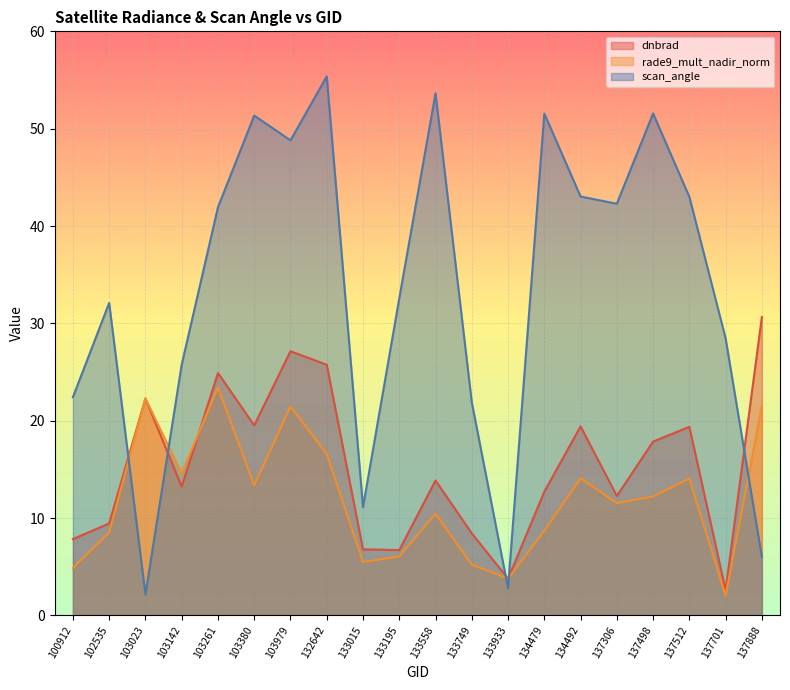

Where do dnbrad and scan_angle first cross each other?

102535 and 103023